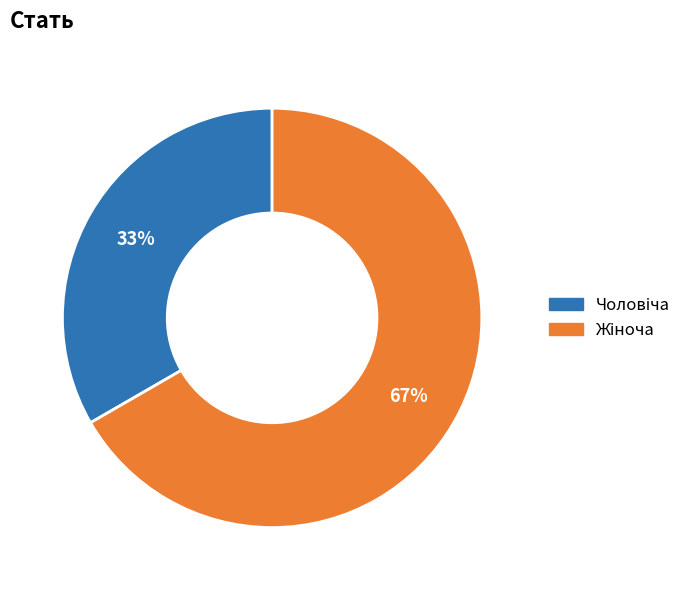

To the nearest percent, what is the average slice percentage?

50%